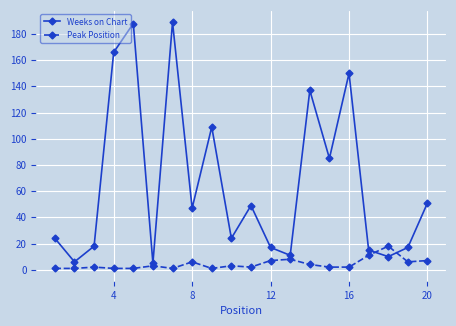

List the series in order of their peak value, highest first.

Weeks on Chart, Peak Position